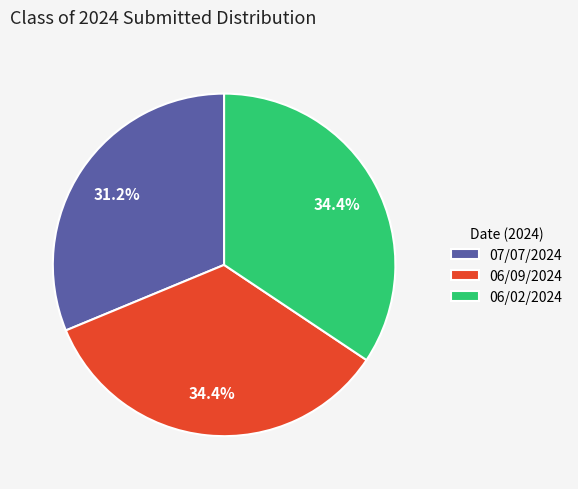

What portion of the pie excludes 06/09/2024?

65.6%